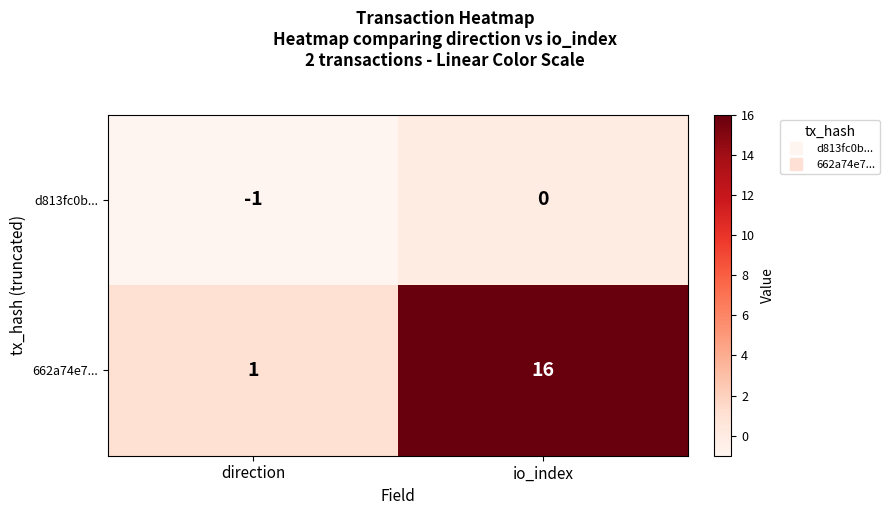

Rank the series by their maximum value, from highest to lowest.

662a74e7..., d813fc0b...